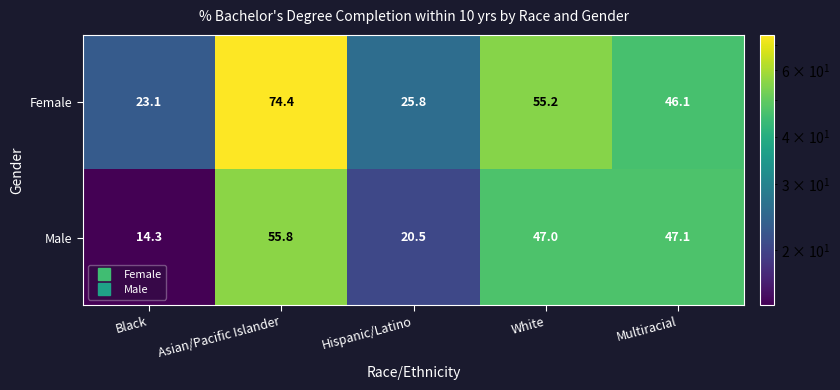

What is the smallest value displayed?

14.3